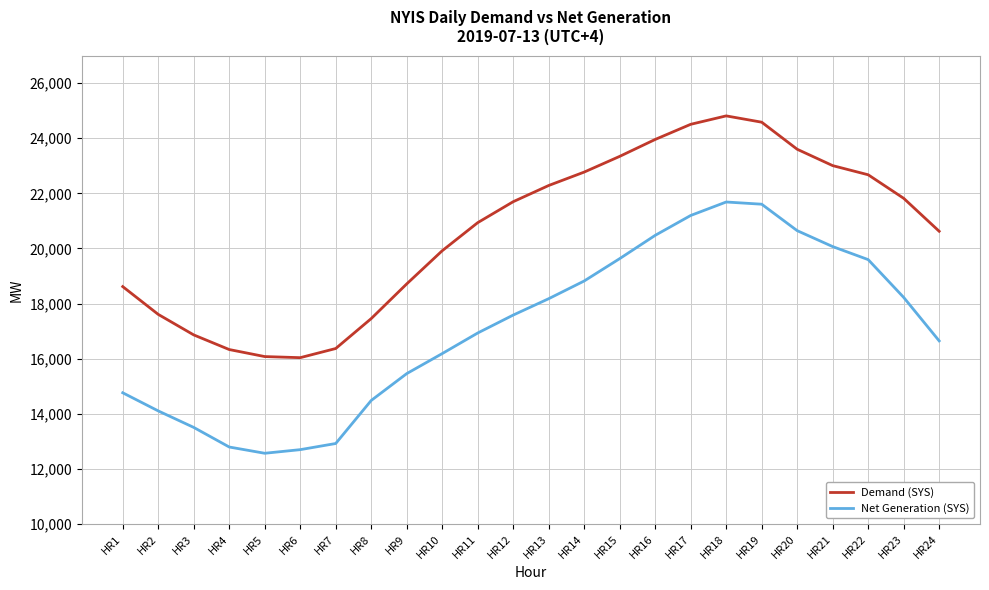

The value of Demand (SYS) at HR2 is 17608. True or false?

True